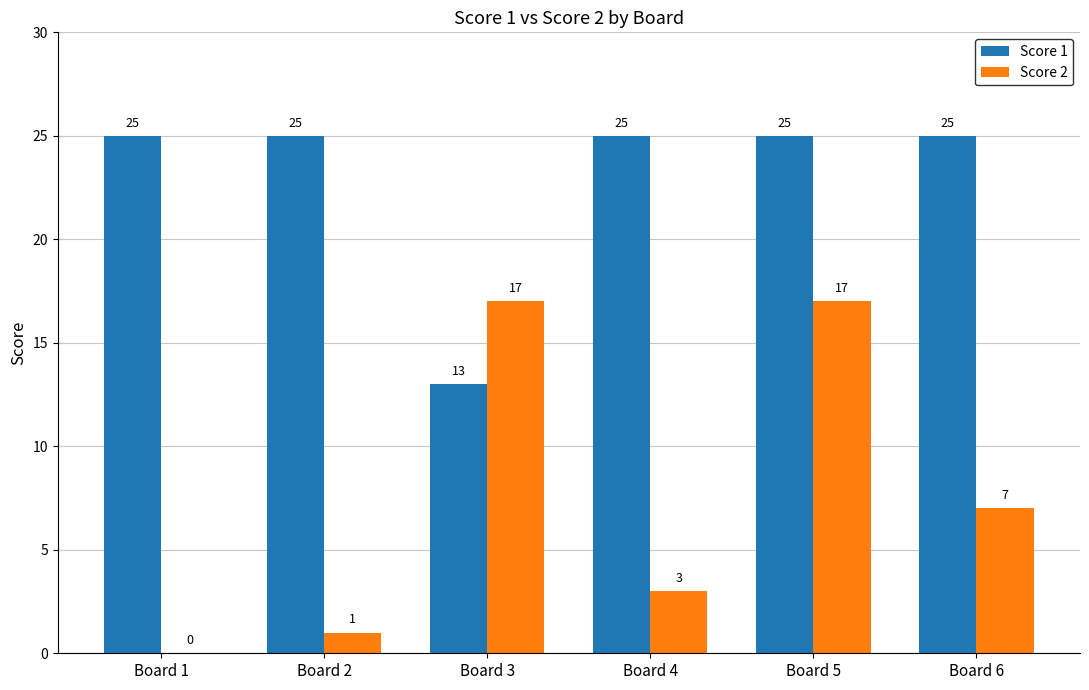

Reading right to left, extract all data points from this chart.

Score 1: Board 6=25	Board 5=25	Board 4=25	Board 3=13	Board 2=25	Board 1=25
Score 2: Board 6=7	Board 5=17	Board 4=3	Board 3=17	Board 2=1	Board 1=0